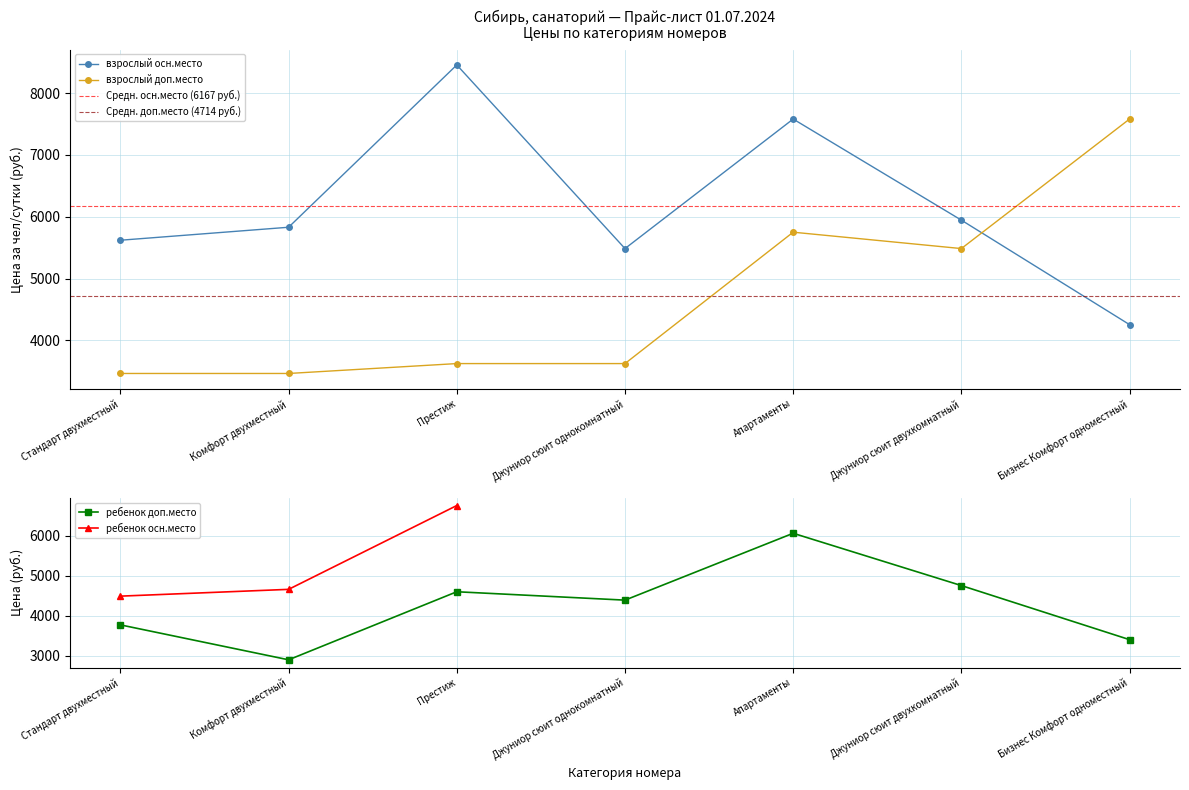

How many categories are shown in the chart?

7